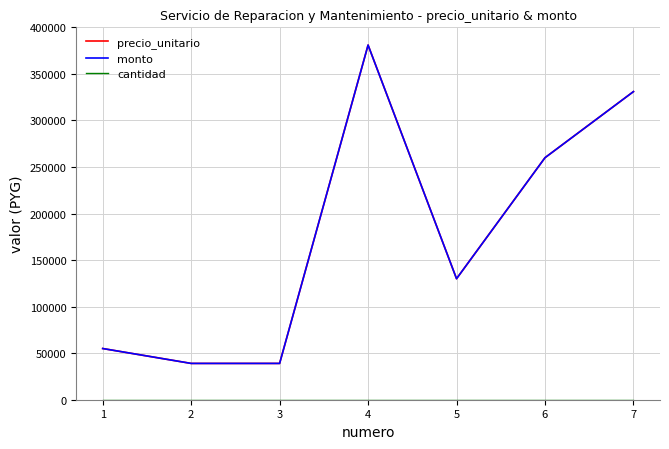

What is the sum of the cantidad values at 1 and 6?

2